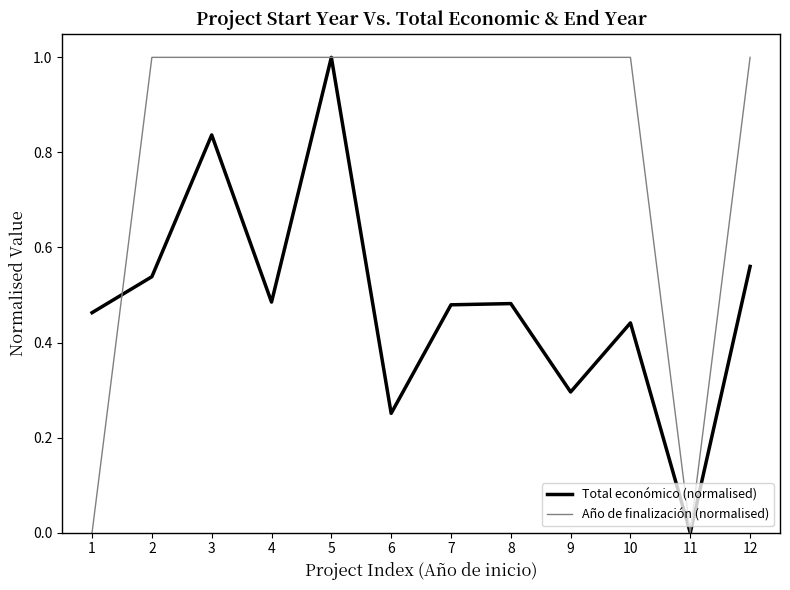

How many interior local peaks does the Total económico (normalised) series have?

4